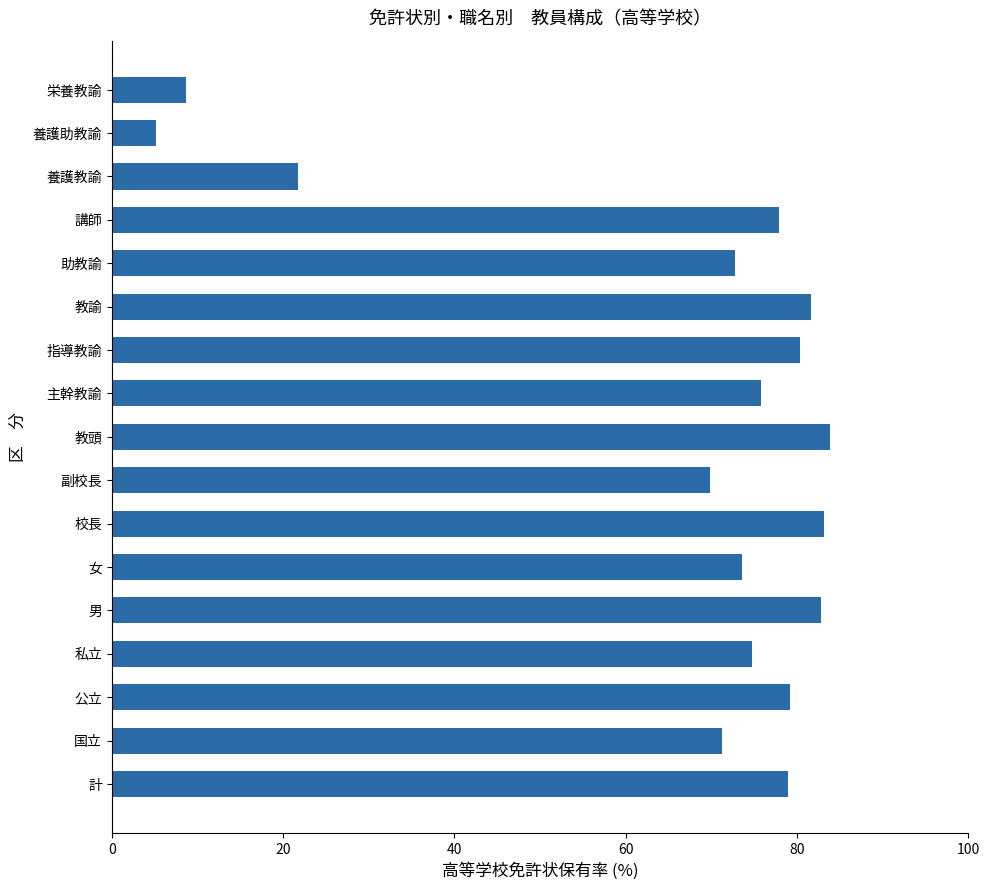

How many series are shown in this chart?

1